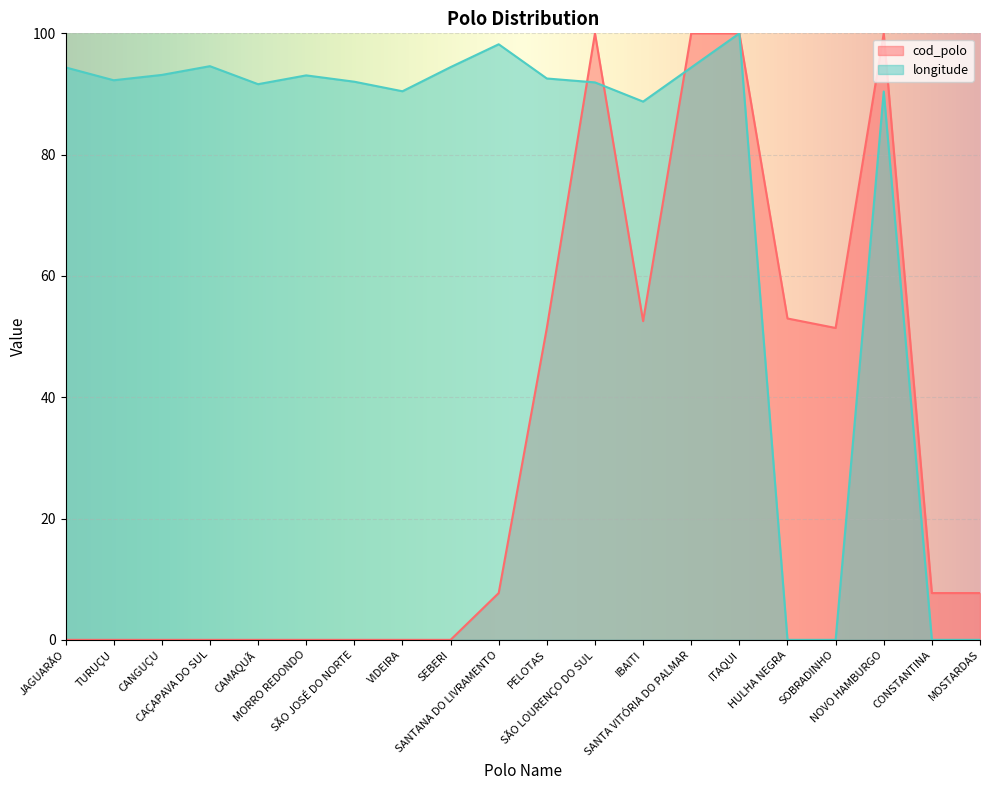

The value of longitude at CONSTANTINA is 0.0. True or false?

True